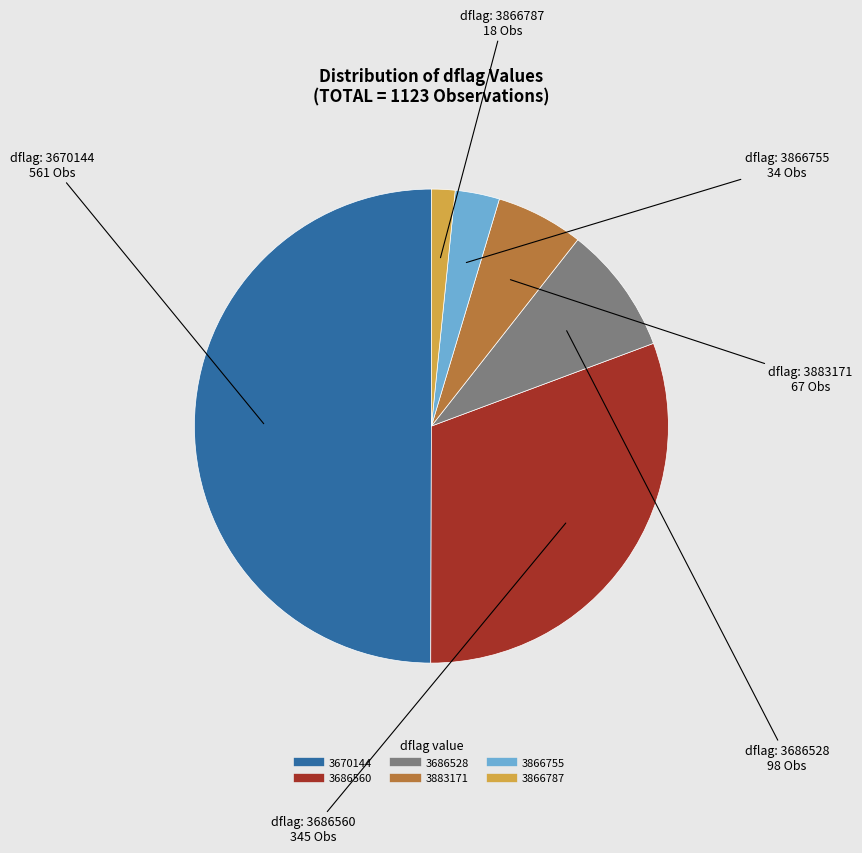

Combined, do 3686560 and 3866755 account for over 50%?

No